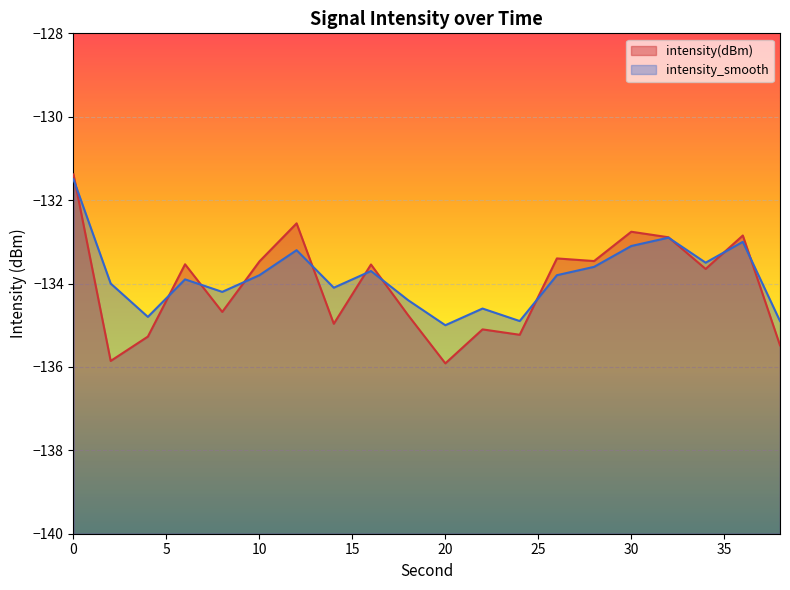

Where is intensity(dBm) nearest to the value -133?

32